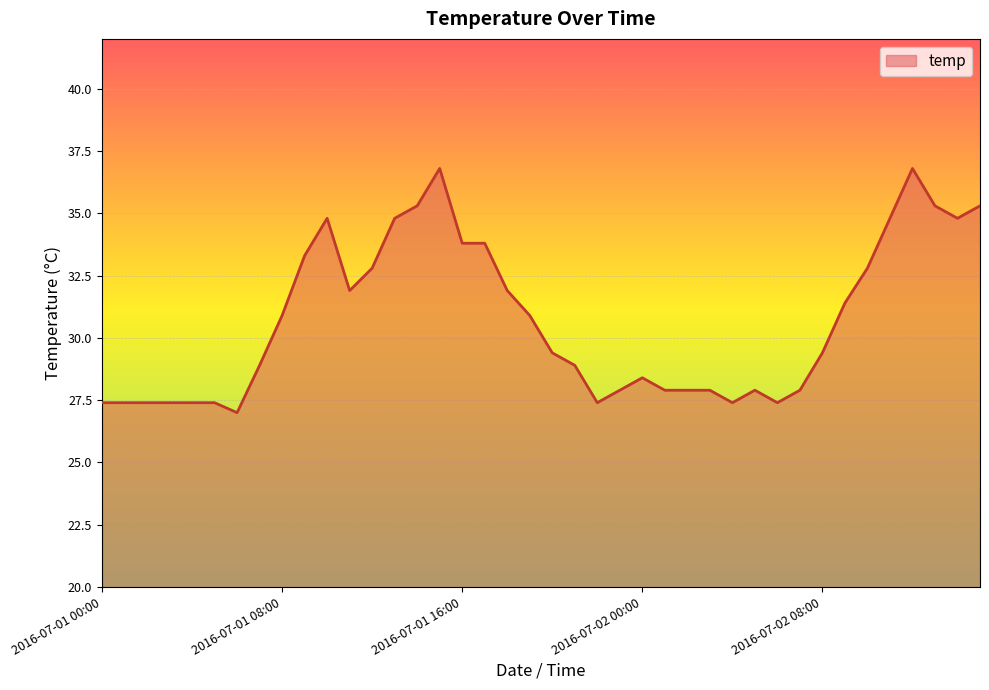

What is the difference between the maximum and minimum values?

9.8